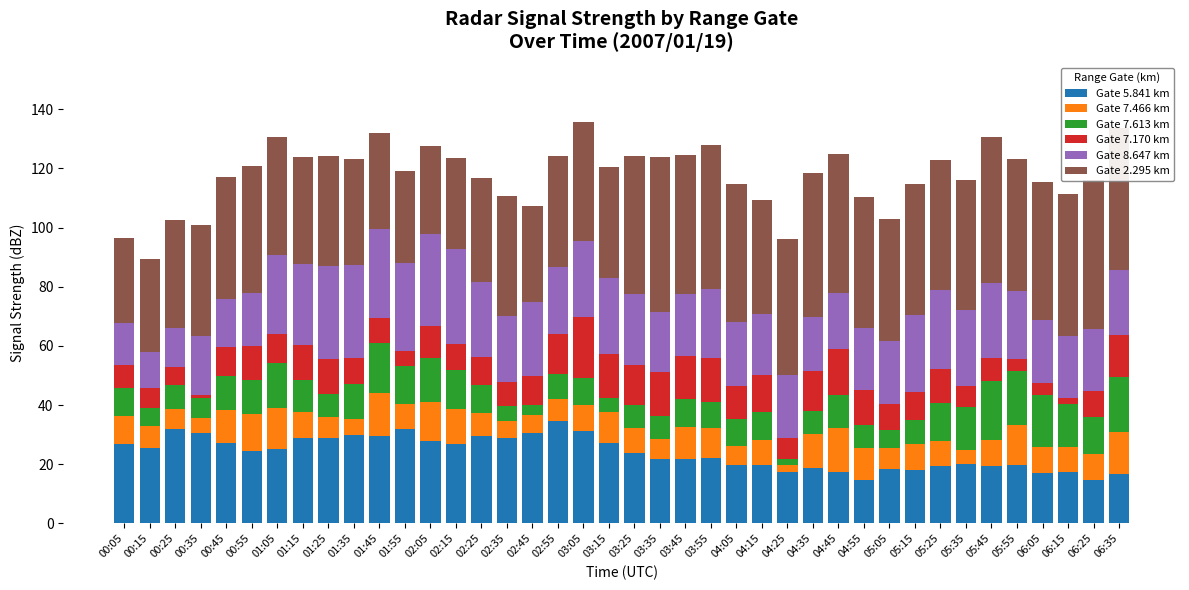

What is the highest value of the Gate 5.841 km series?

34.6